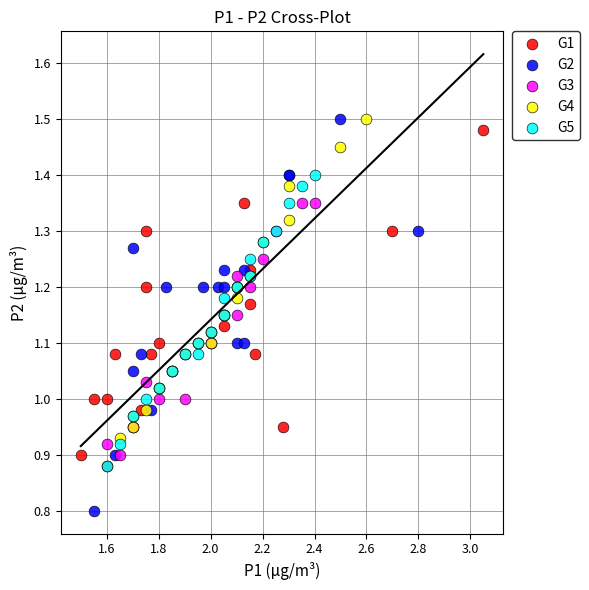

Which series reaches the minimum Y coordinate?

G2